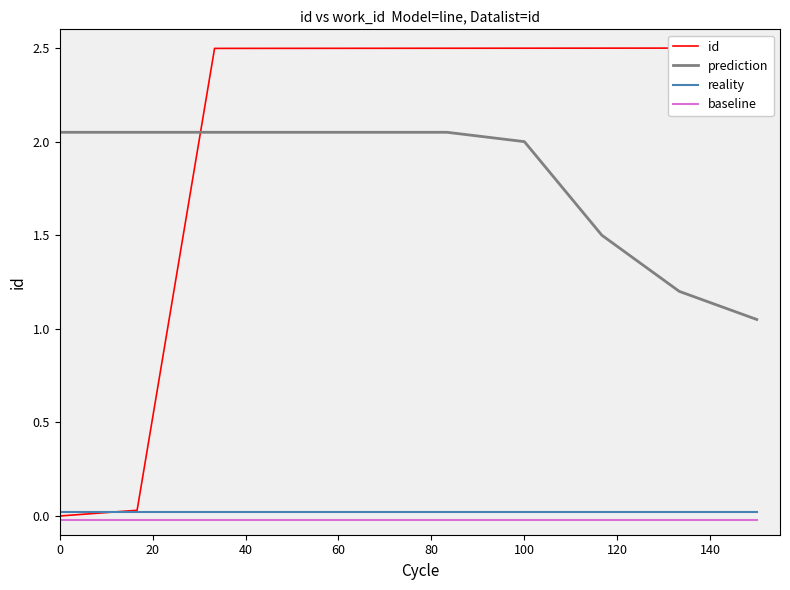

Is it true that prediction equals 1.4 at 0?

False